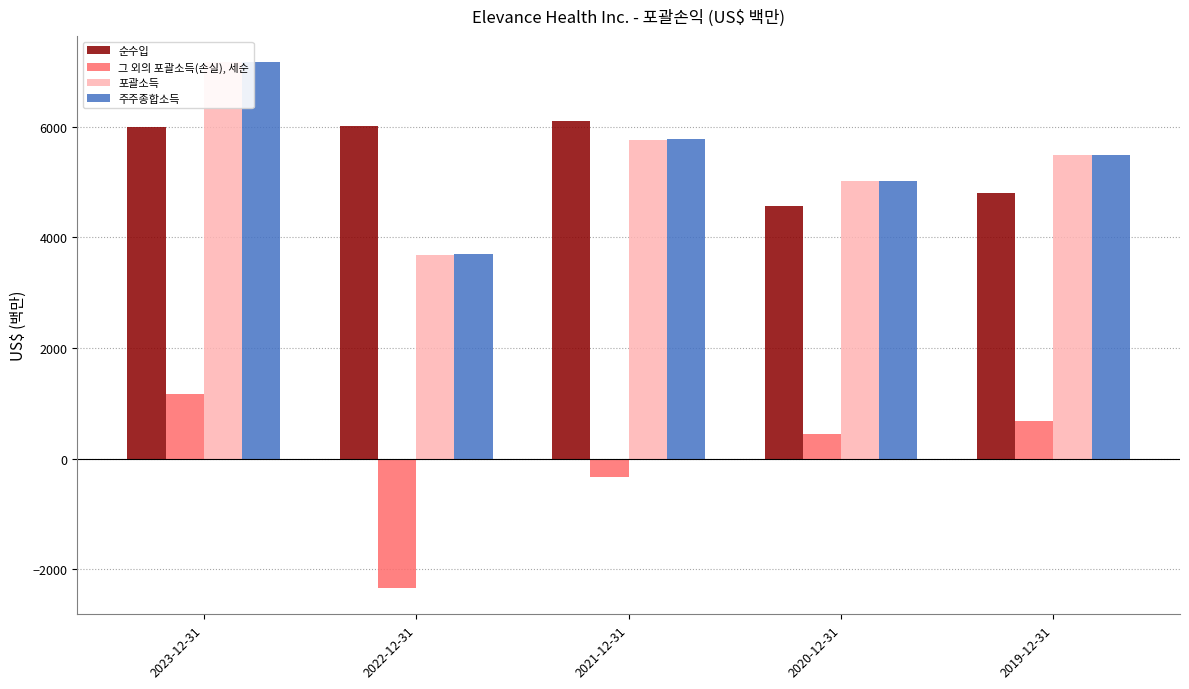

What is the value of the 그 외의 포괄소득(손실), 세순 bar at the 1st from the left?

1171